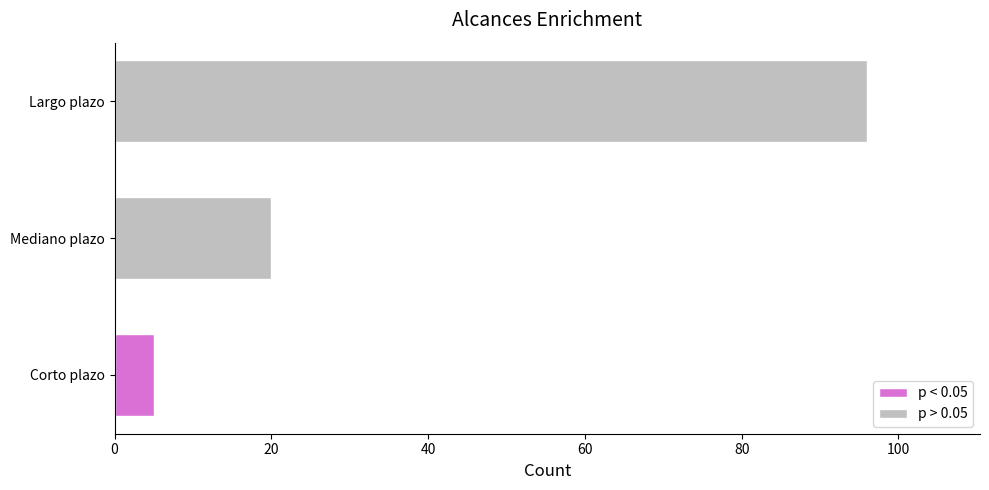

Approximately how many times larger is the value at Largo plazo compared to Corto plazo?

19.2